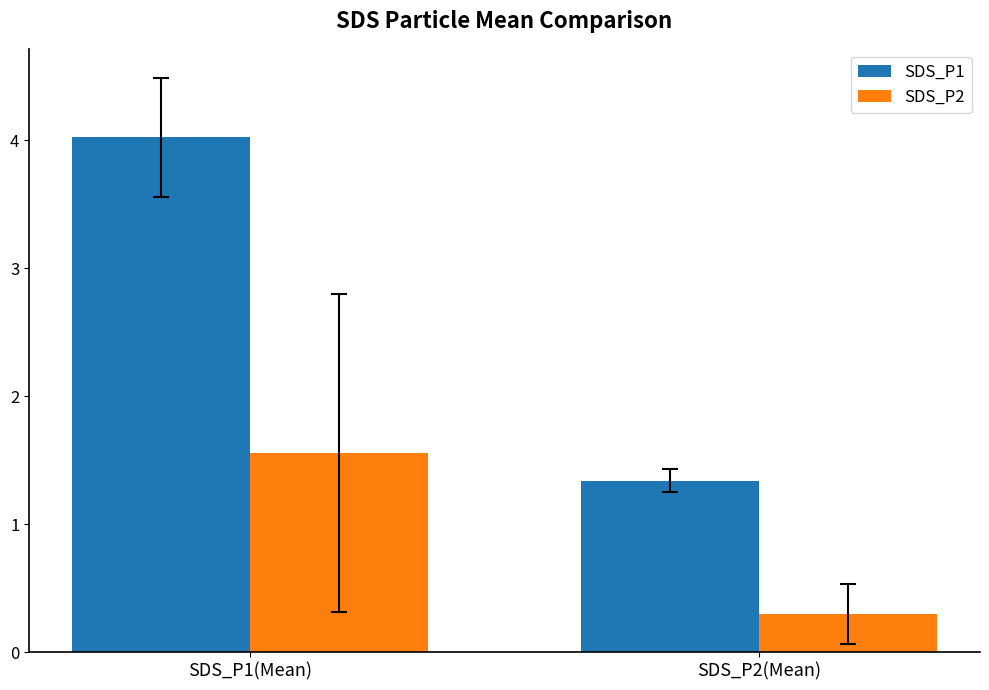

Count the SDS_P2 values in the range 0 to 1.

1